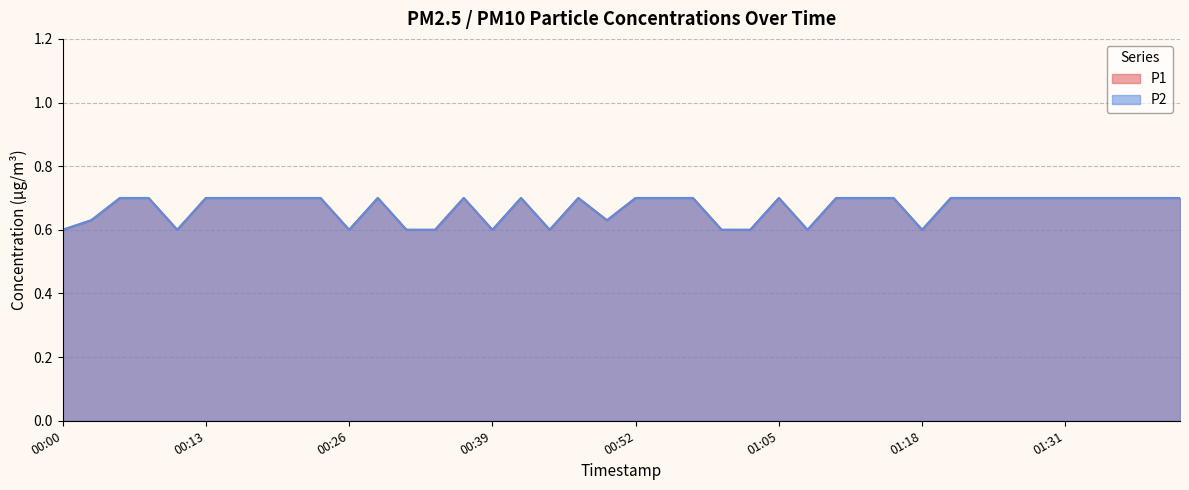

What are all the series names shown in the legend?

P1, P2